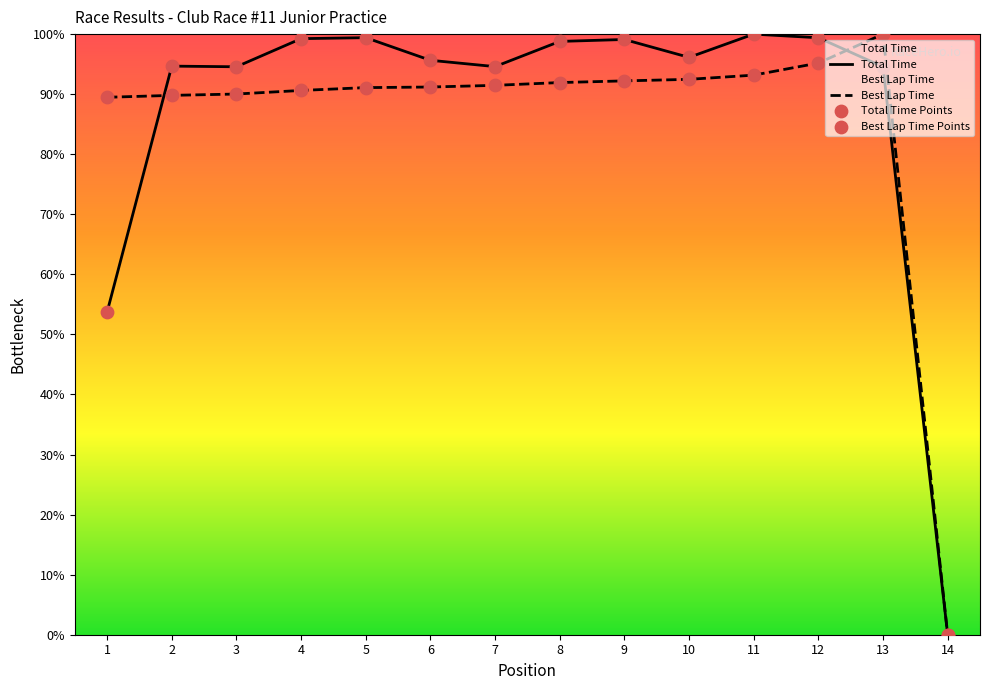

Which series changed the most between 2 and 13?

Best Lap Time